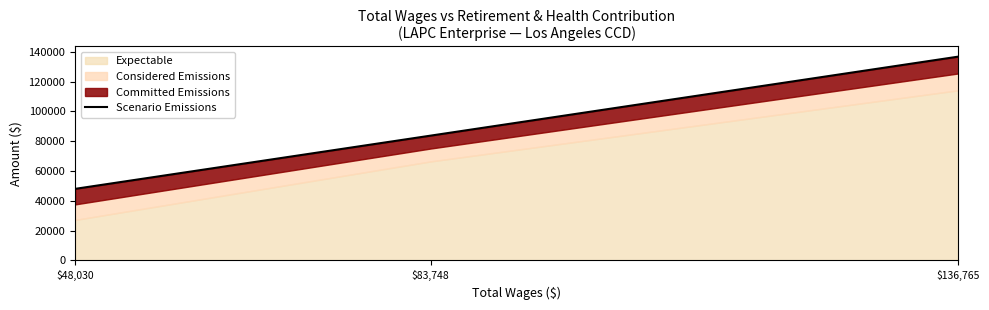

Which category has the highest value across all series?

$136,765